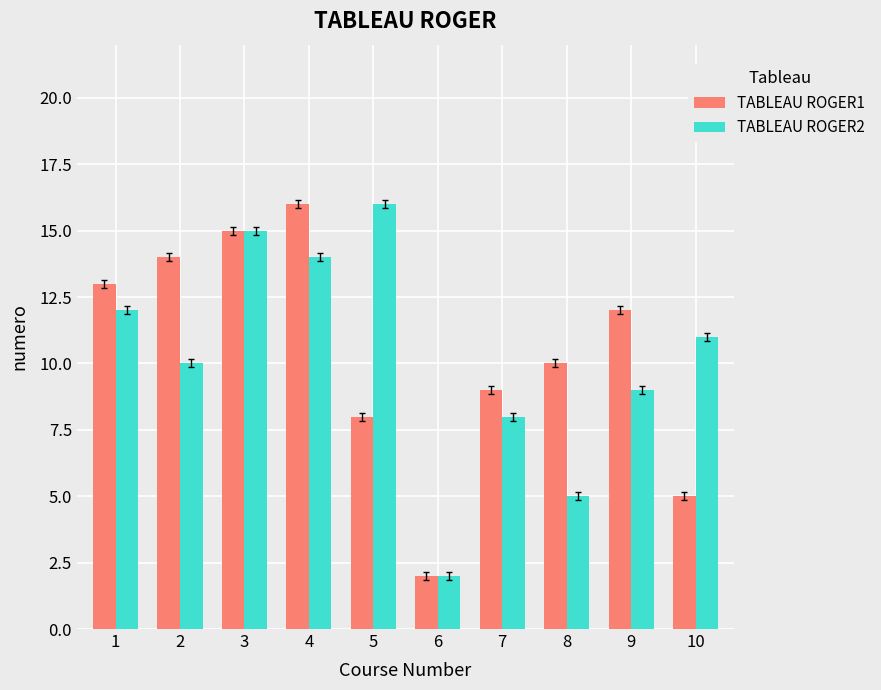

Rank the categories by TABLEAU ROGER2 value from highest to lowest.

5, 3, 4, 1, 10, 2, 9, 7, 8, 6